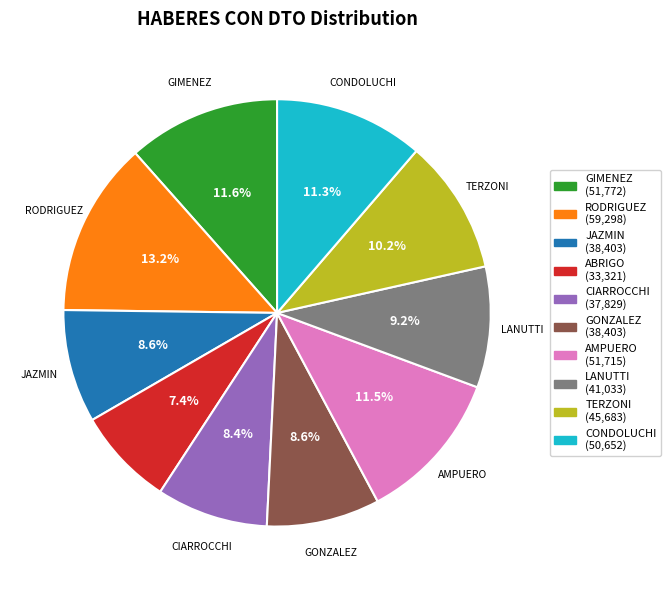

Combined, what portion of the pie is CONDOLUCHI and ABRIGO?

18.7%